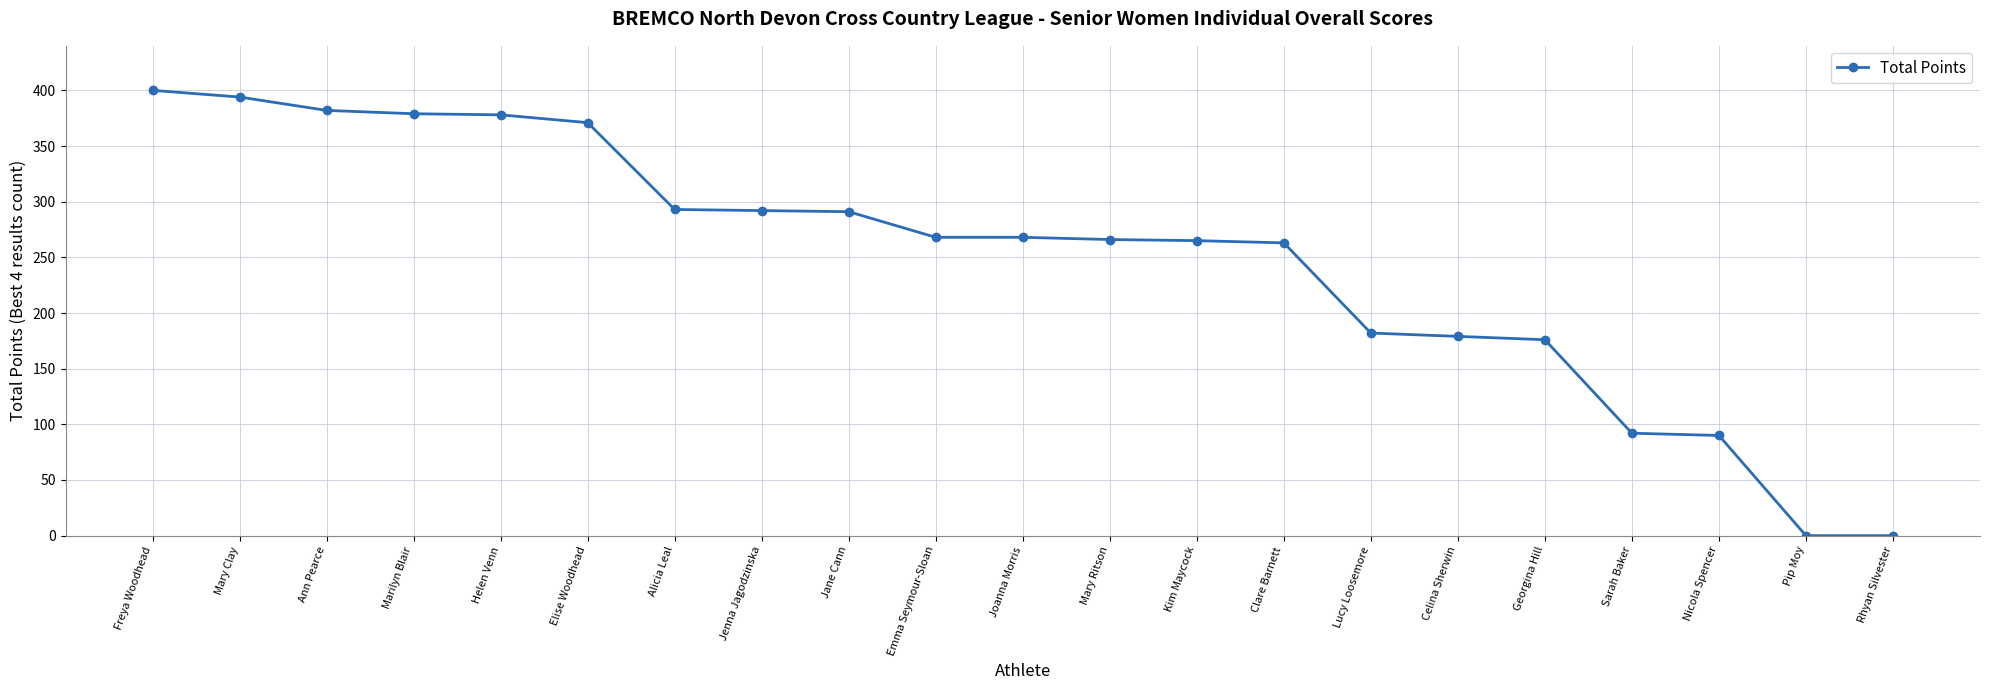

What is the maximum value shown in the chart?

400